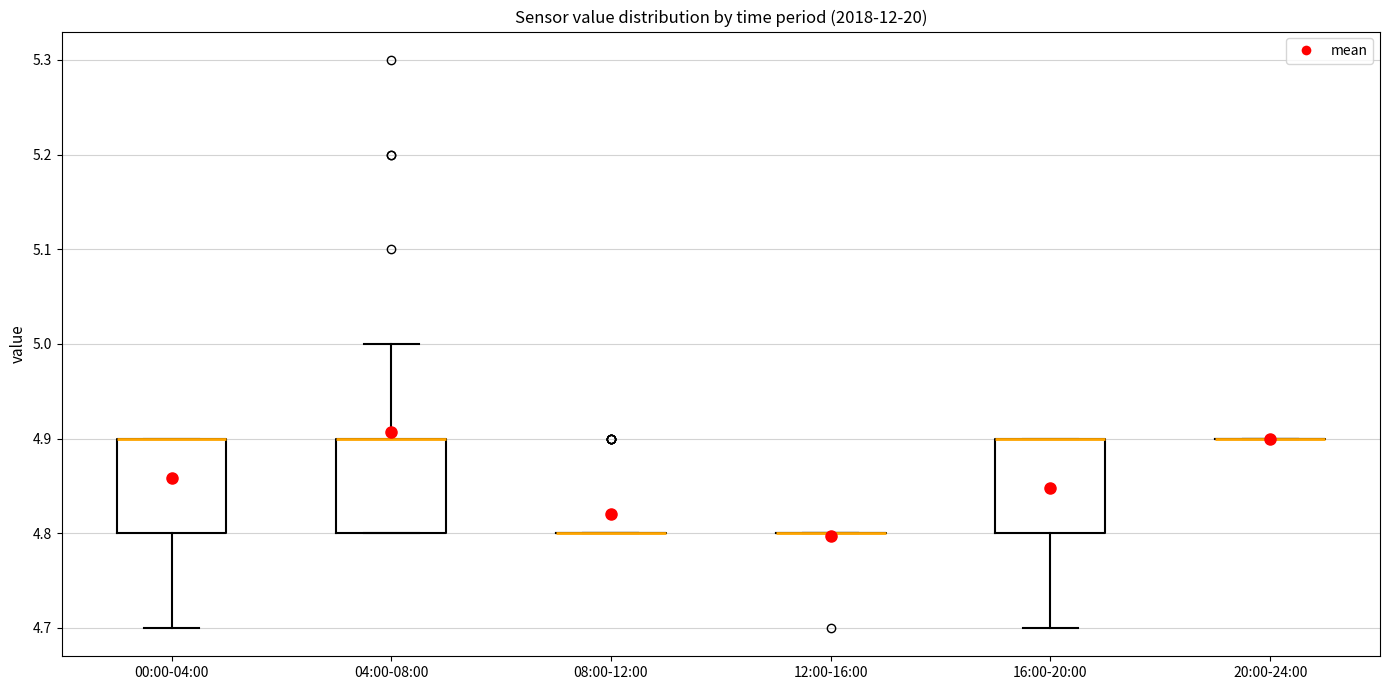

Reading left to right, read every box against the y-axis: the position of its median line, the range the box covers, and the ends of its whiskers. The values are not printed on the chart, so give them approximately, as read against the axis.

00:00-04:00: median 4.9 (drawn on the box's upper edge), box 4.8 to 4.9, whiskers 4.7 to 4.9
04:00-08:00: median 4.9 (drawn on the box's upper edge), box 4.8 to 4.9, whiskers 4.8 to 5.0
08:00-12:00: box collapsed to a line at 4.8, whiskers 4.8 to 4.8
12:00-16:00: box collapsed to a line at 4.8, whiskers 4.8 to 4.8
16:00-20:00: median 4.9 (drawn on the box's upper edge), box 4.8 to 4.9, whiskers 4.7 to 4.9
20:00-24:00: box collapsed to a line at 4.9, whiskers 4.9 to 4.9